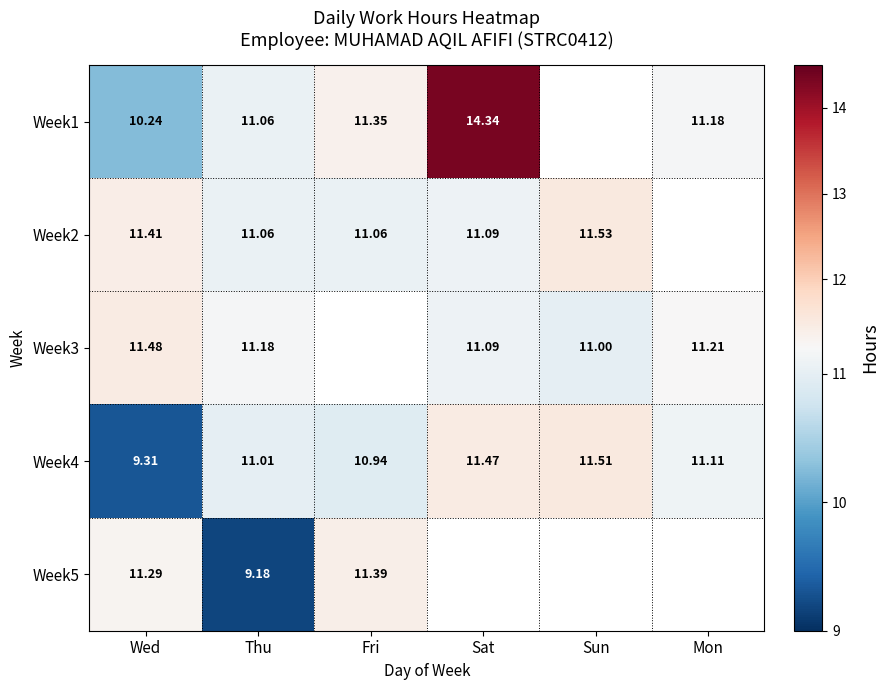

True or false: Week3 has a value of 11.2 at Thu.

True